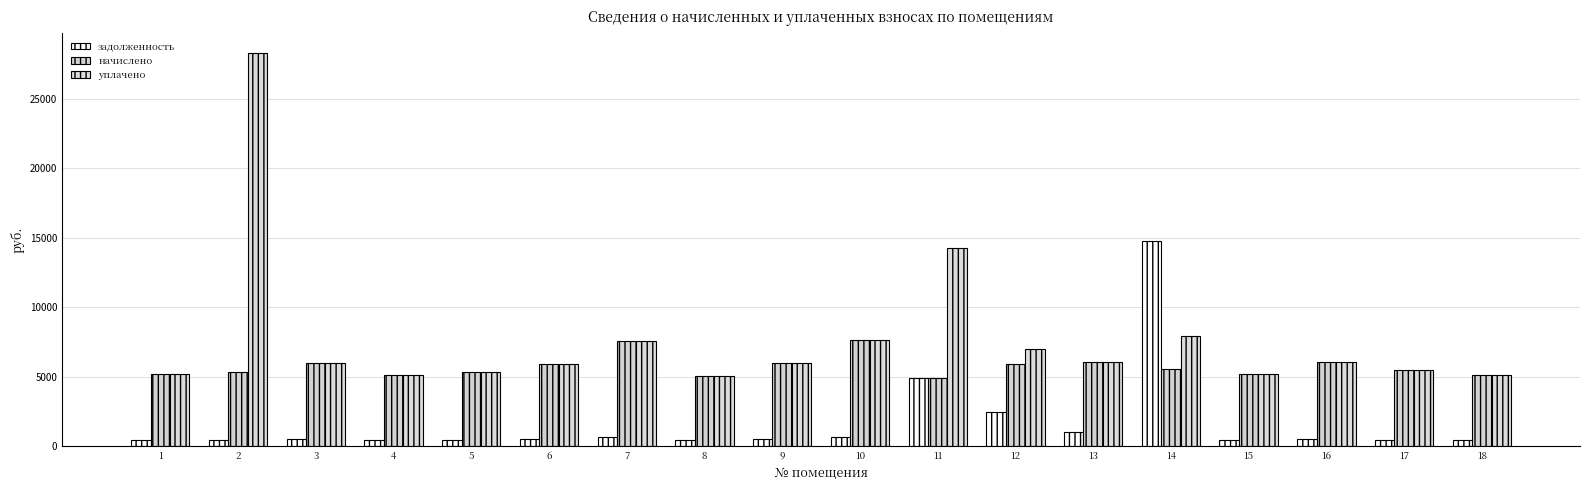

Reading left to right, list all the values displayed in this chart.

задолженность: 435.0	445.3	498.6	427.8	445.3	492.5	633.0	419.6	500.7	637.1	4905.2	2448.1	1013.7	14758.9	435.0	505.8	459.6	425.8
начислено: 5220.2	5343.4	5983.7	5134.1	5343.4	5909.8	7596.5	5035.6	6008.3	7645.8	4912.4	5922.1	6082.1	5589.6	5220.2	6069.8	5515.8	5109.5
уплачено: 5203.7	28311.9	5964.7	5117.8	5326.4	5891.0	7572.4	5019.6	5989.2	7621.6	14277.4	7016.2	6062.8	7965.8	5203.7	6050.6	5498.3	5093.3